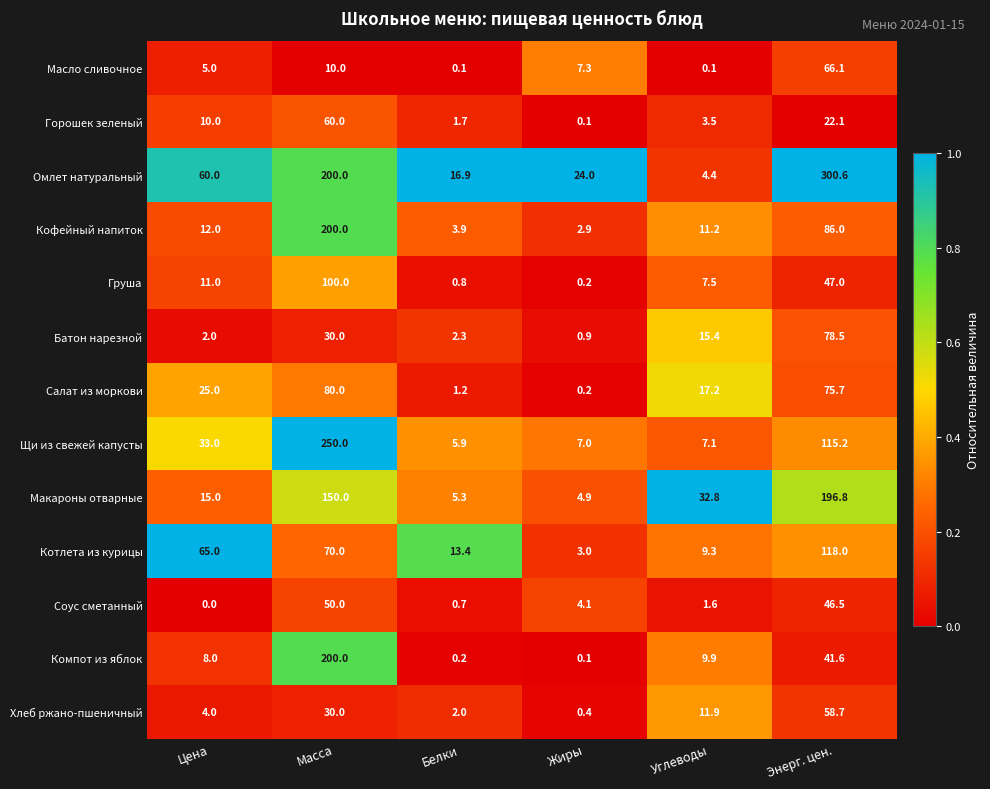

Which series has the largest total across all categories?

Омлет натуральный